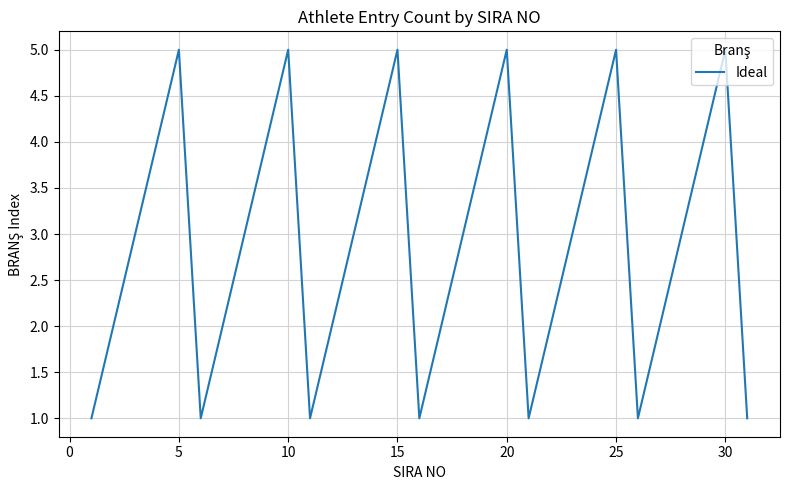

What is the difference between the maximum and minimum values?

4